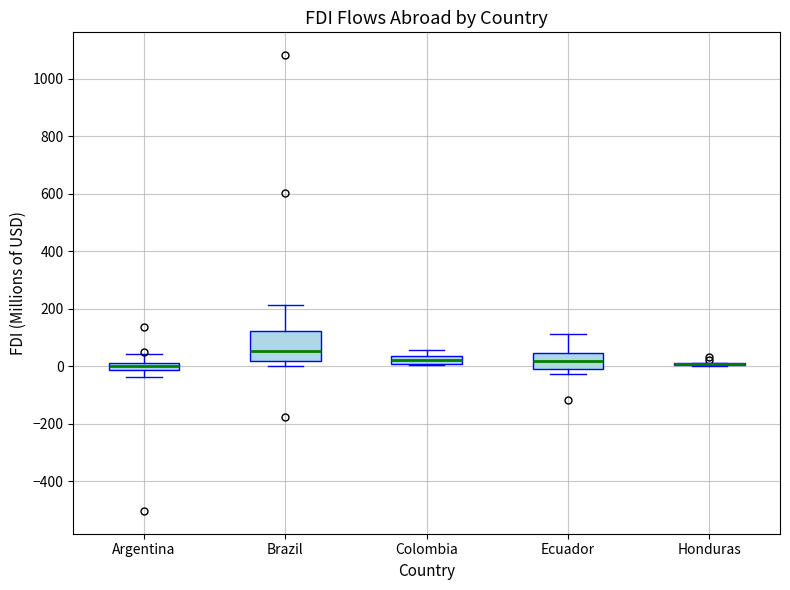

Where does the upper whisker of the box for Argentina end on the y-axis? The values are not printed on the chart, so give them approximately, as read against the axis.

40